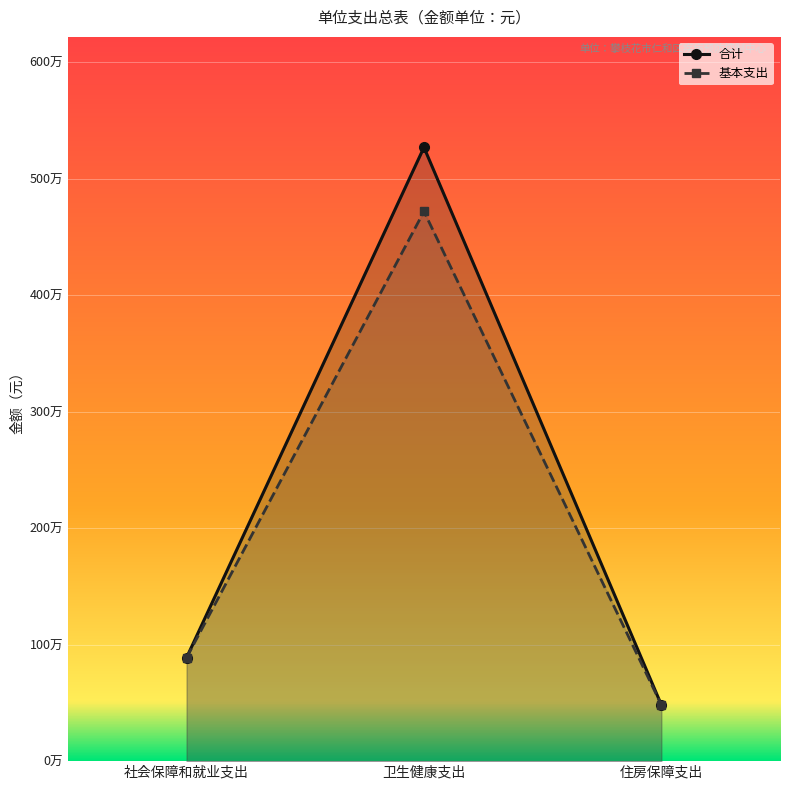

How many categories are shown in the chart?

3